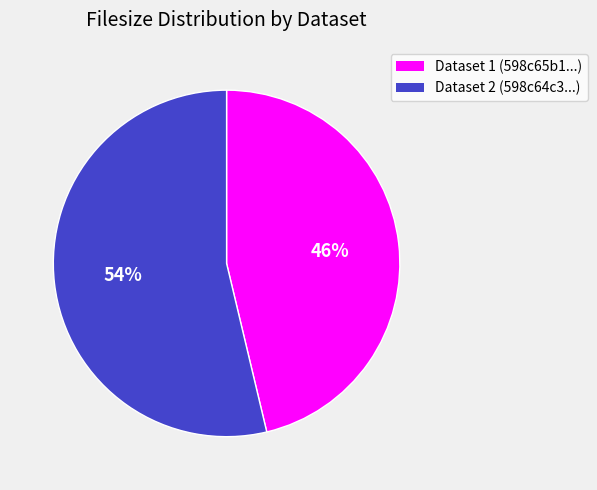

Is there any slice that represents more than half of the pie?

Yes